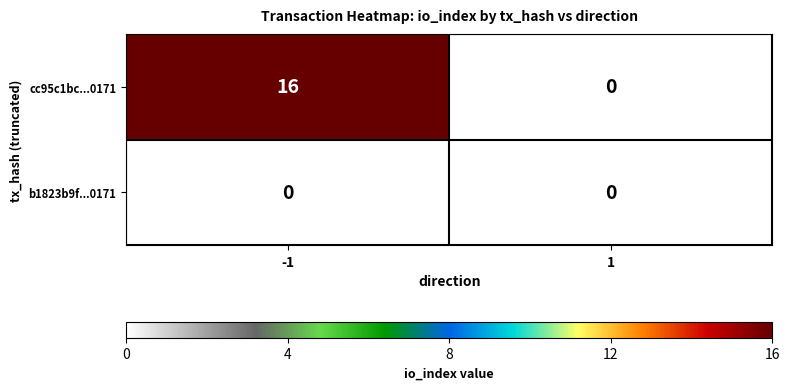

Which category has the highest value across all series?

-1